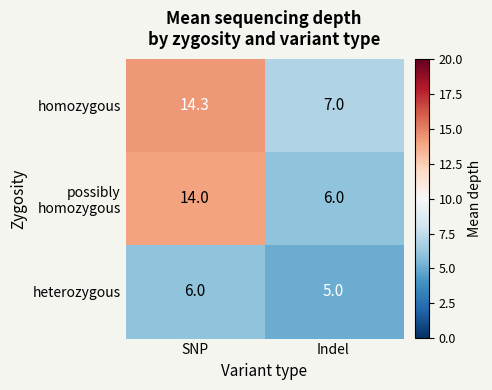

Where does the homozygous series first go above 14?

SNP